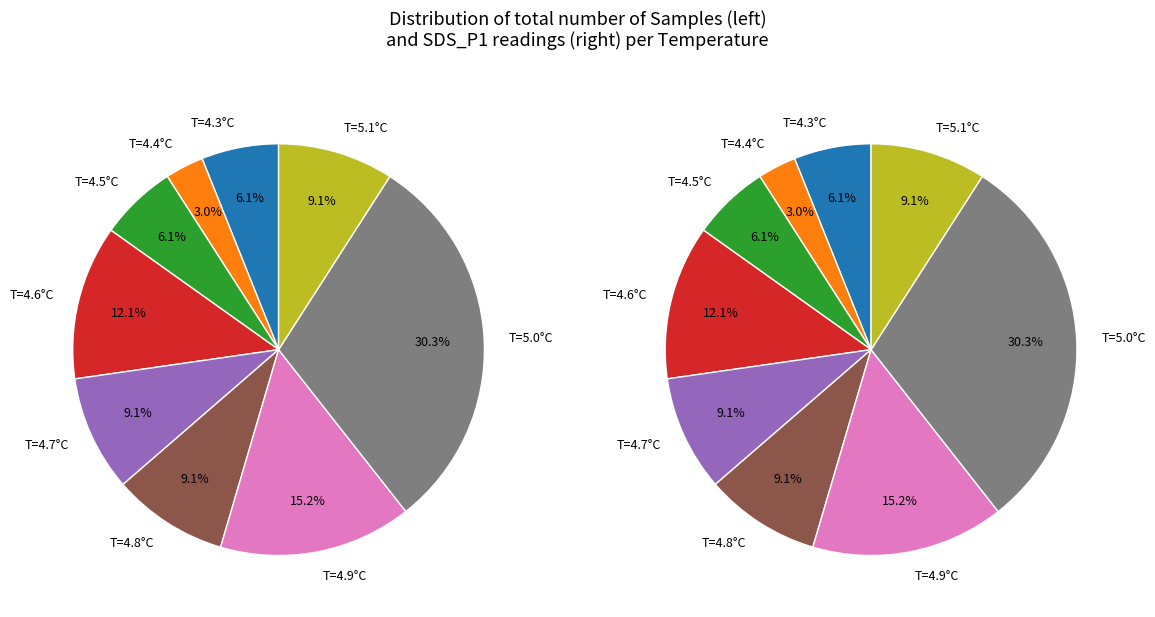

Between 2 and 18, which series saw the biggest shift?

SDS_P1